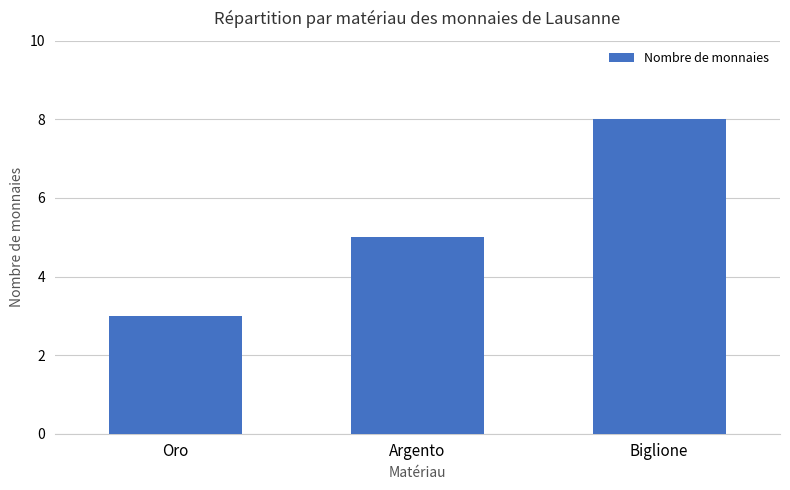

How many values are below 5?

1